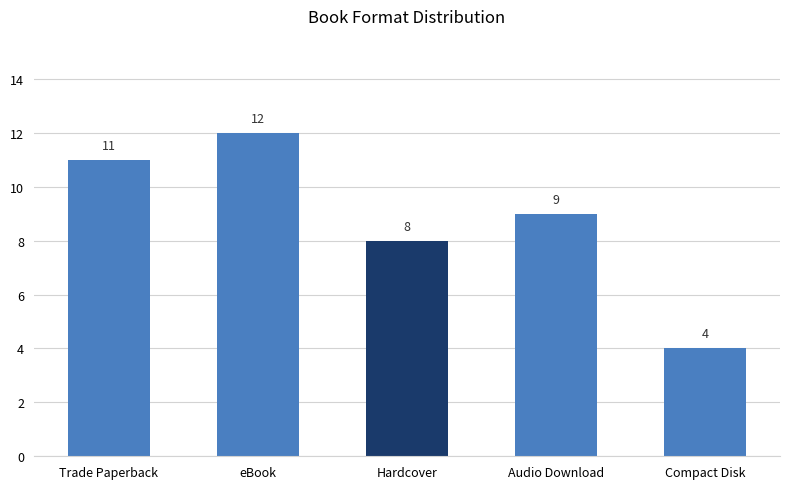

The chart shows a value of 4 at Compact Disk. True or false?

True